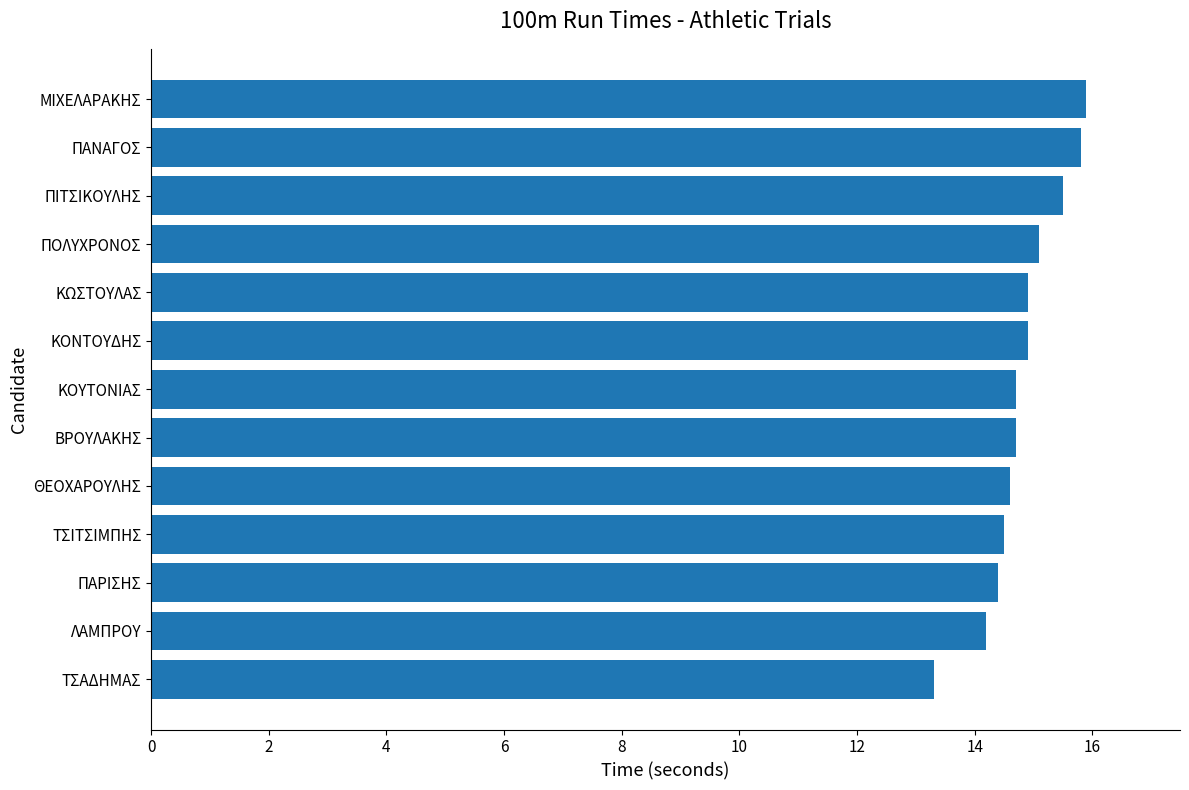

What is the change in value from ΒΡΟΥΛΑΚΗΣ to ΜΙΧΕΛΑΡΑΚΗΣ?

+1.2